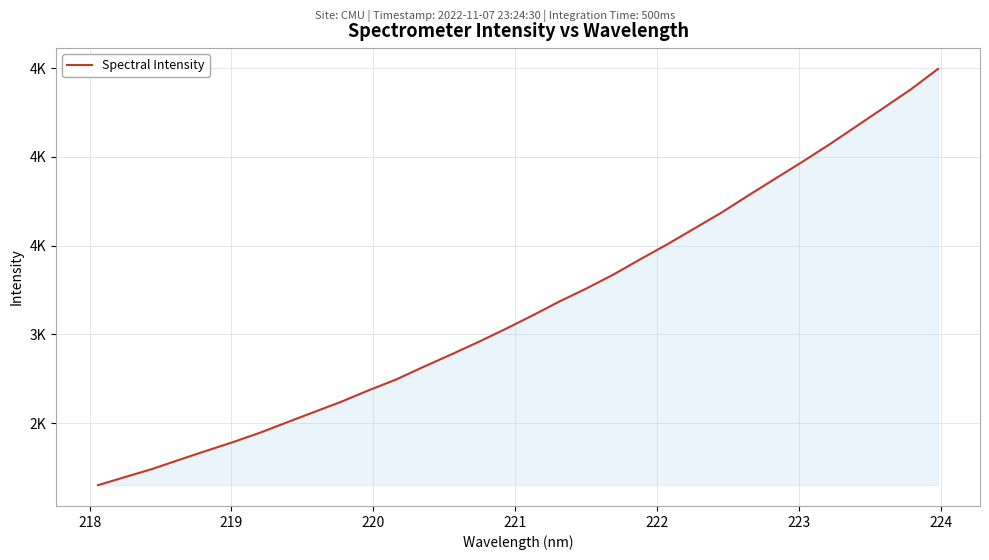

Does the chart display data point markers on the line(s)?

No